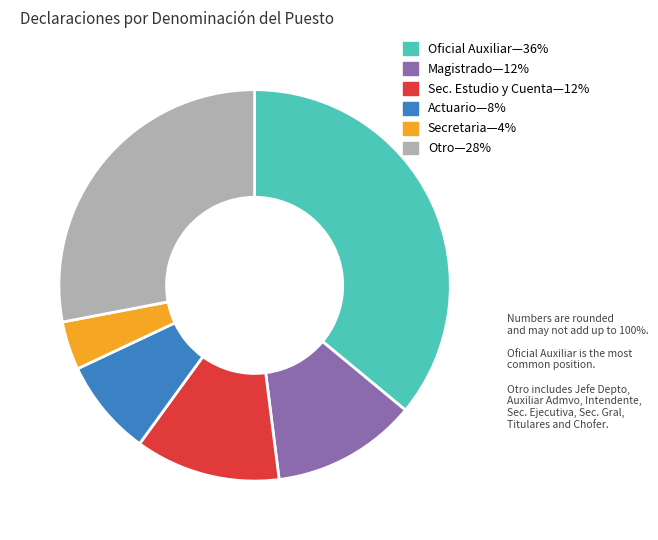

Is there any slice that represents more than half of the pie?

No